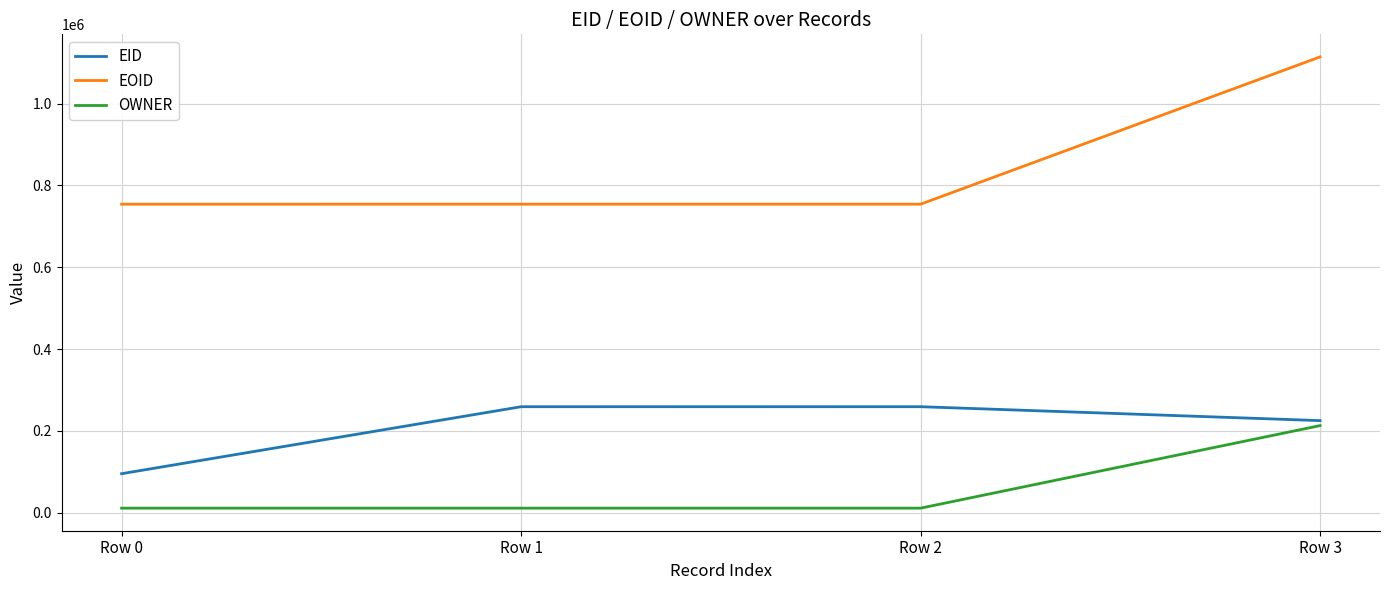

Is it true that EOID equals 1277581 at Row 1?

False